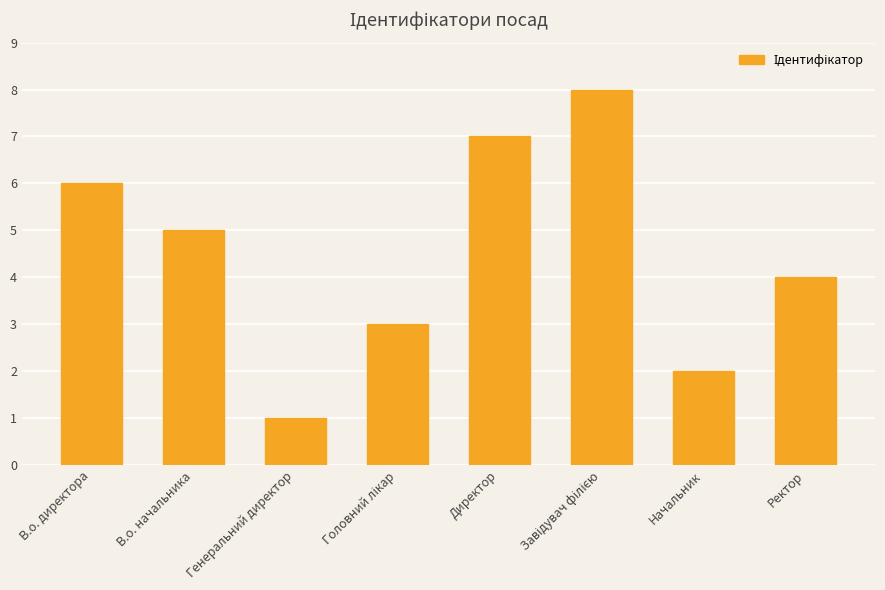

Count the number of categories in the chart.

8